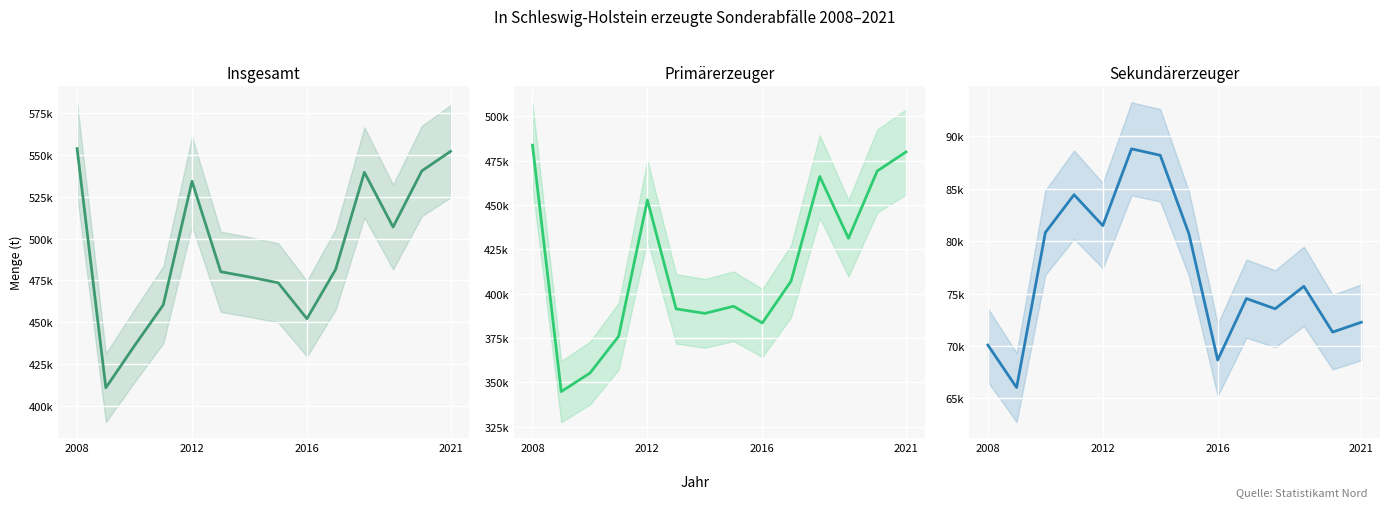

At which category is the sum across all series the highest?

2008